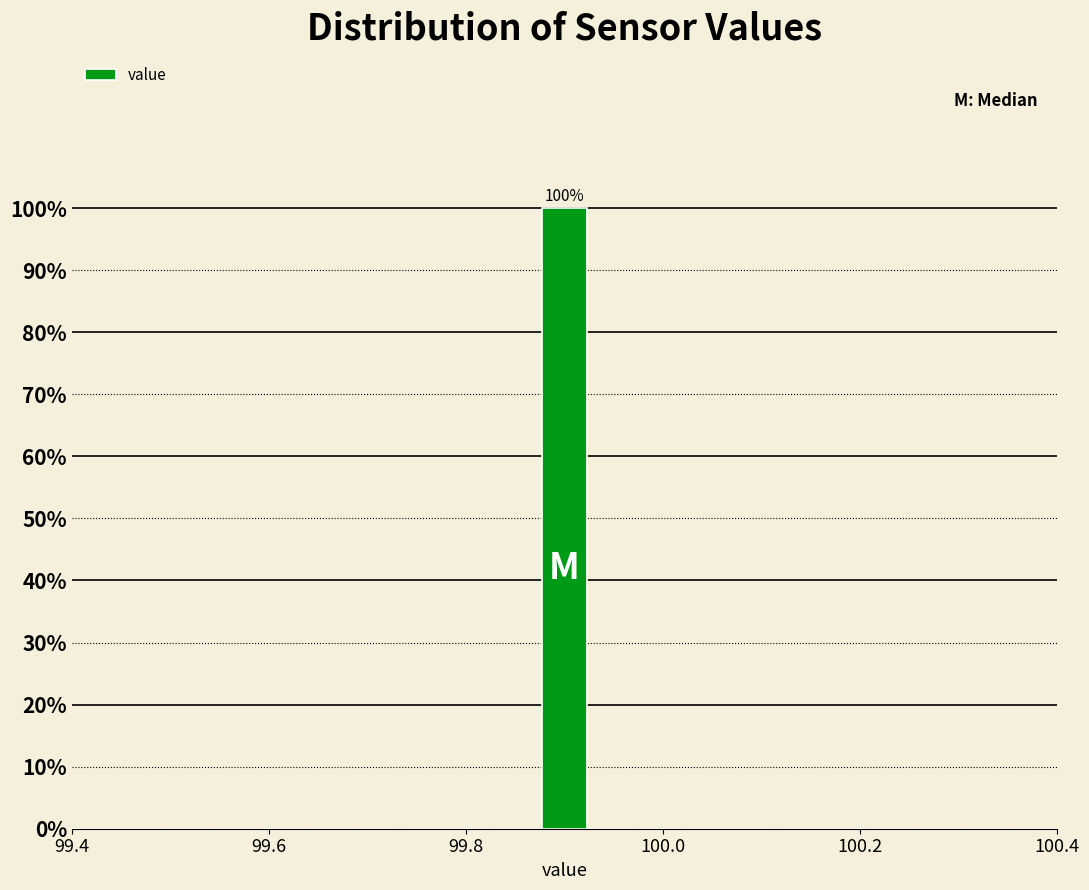

Around what value on the x-axis is the tallest bar? Give the approximate position of its centre, as read against the axis.

99.90